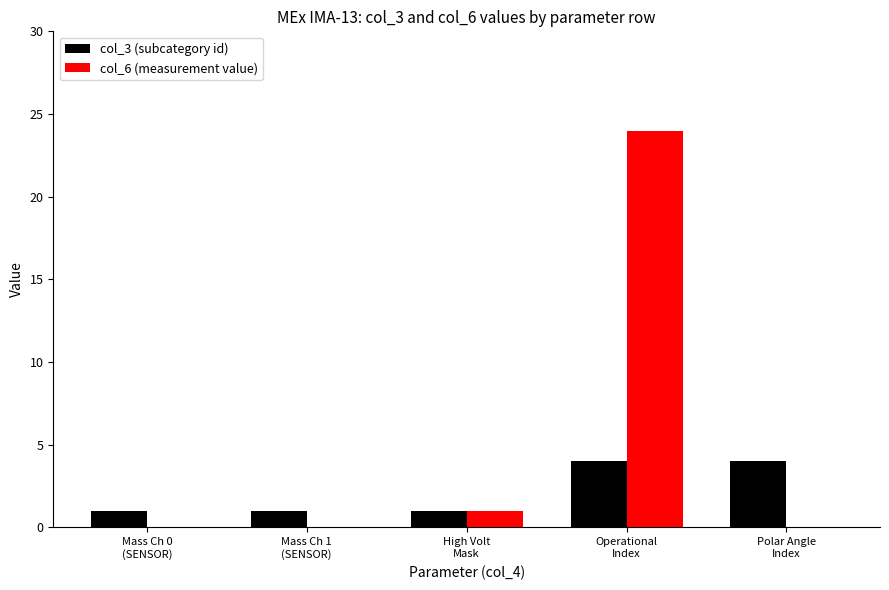

What is the greatest value displayed?

24